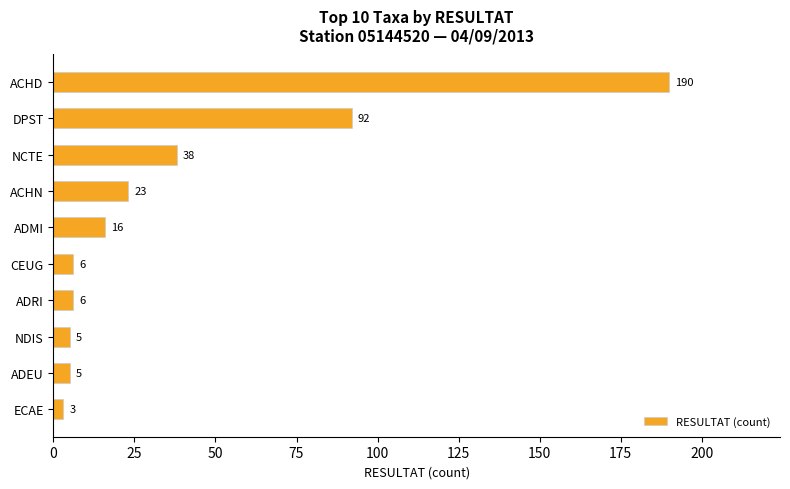

Where is the data nearest to the value 96?

DPST